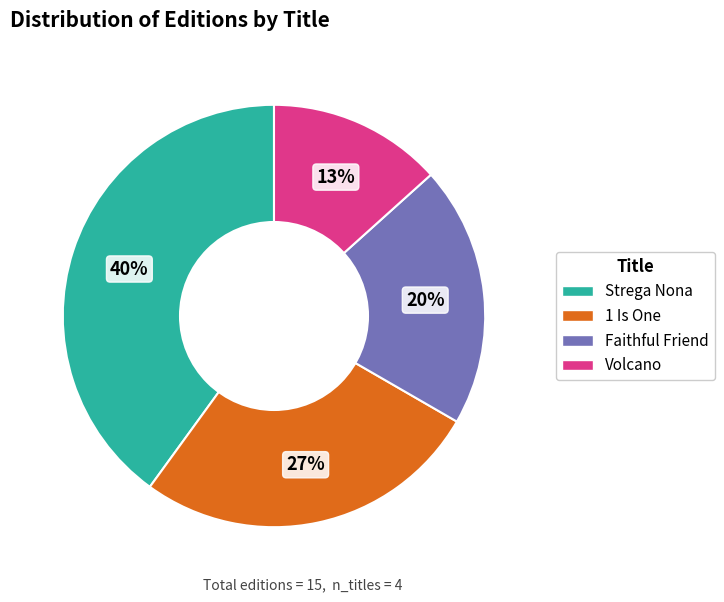

To the nearest percent, what percentage of the pie is Strega Nona?

40%